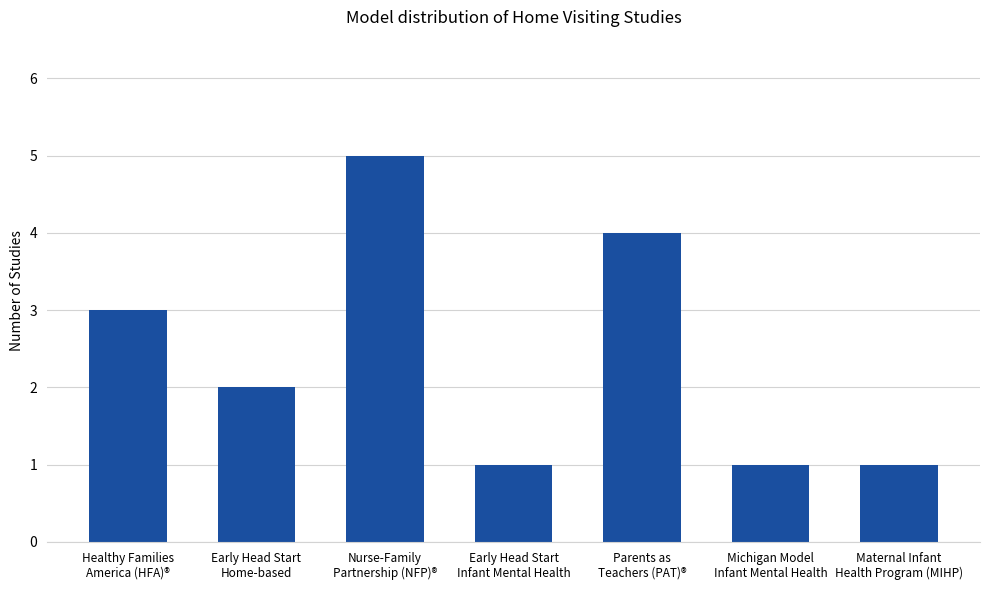

What is the label of the 2nd bar from the left?

Early Head Start
Home-based